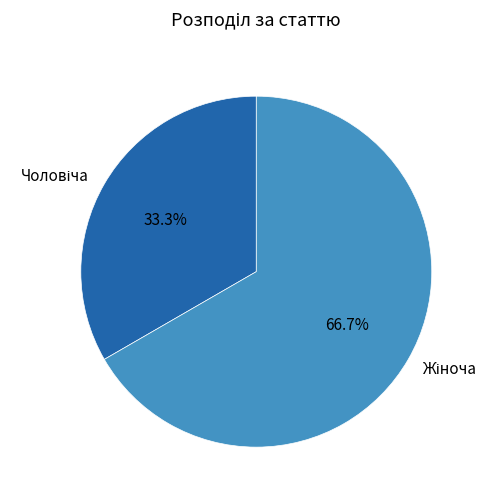

Is there a majority slice in this chart?

Yes